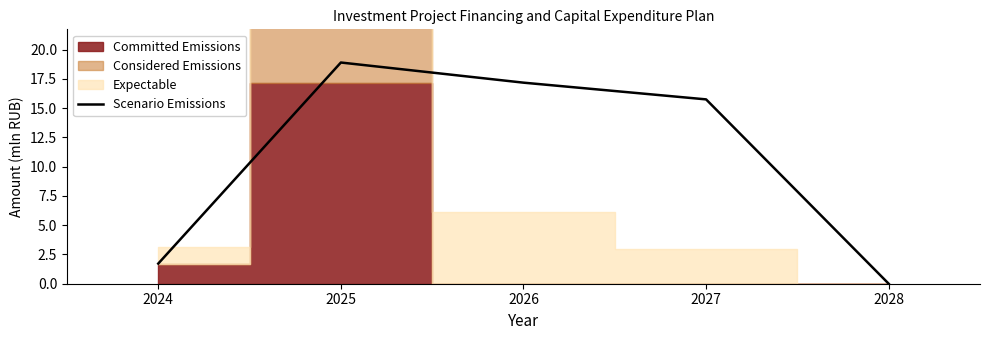

Does the chart display data point markers on the line(s)?

No